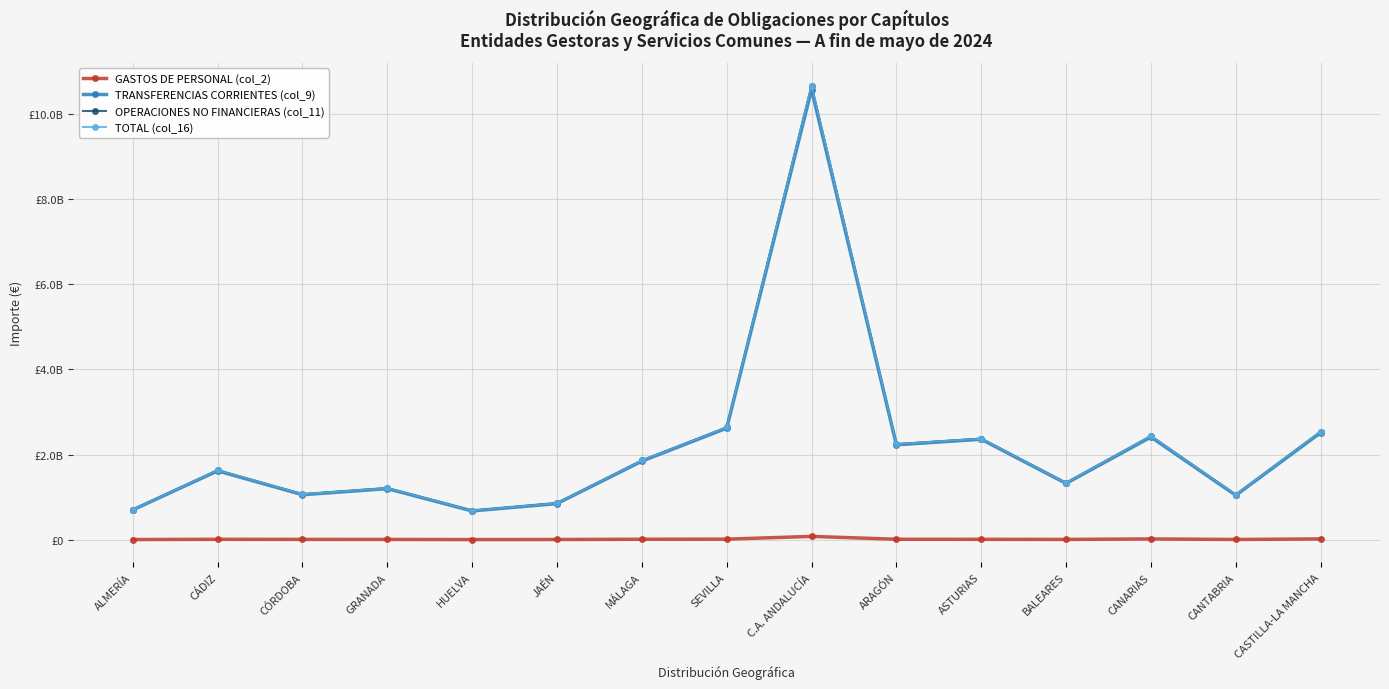

Is this an area chart (filled region under the line)?

No